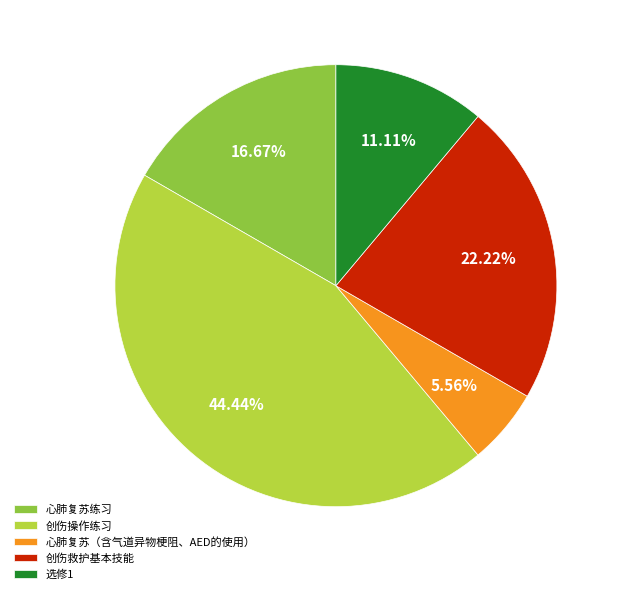

How many slices are in this pie chart?

5